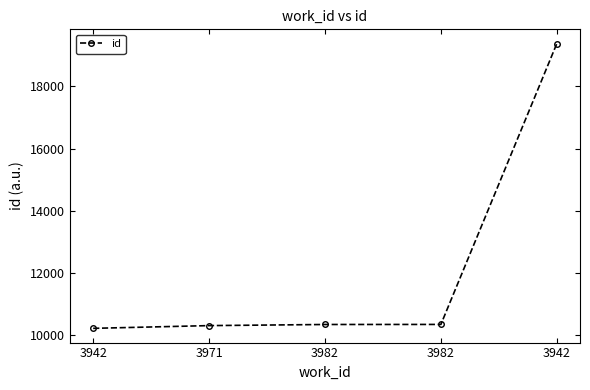

The value at 3982 is 16860. True or false?

False